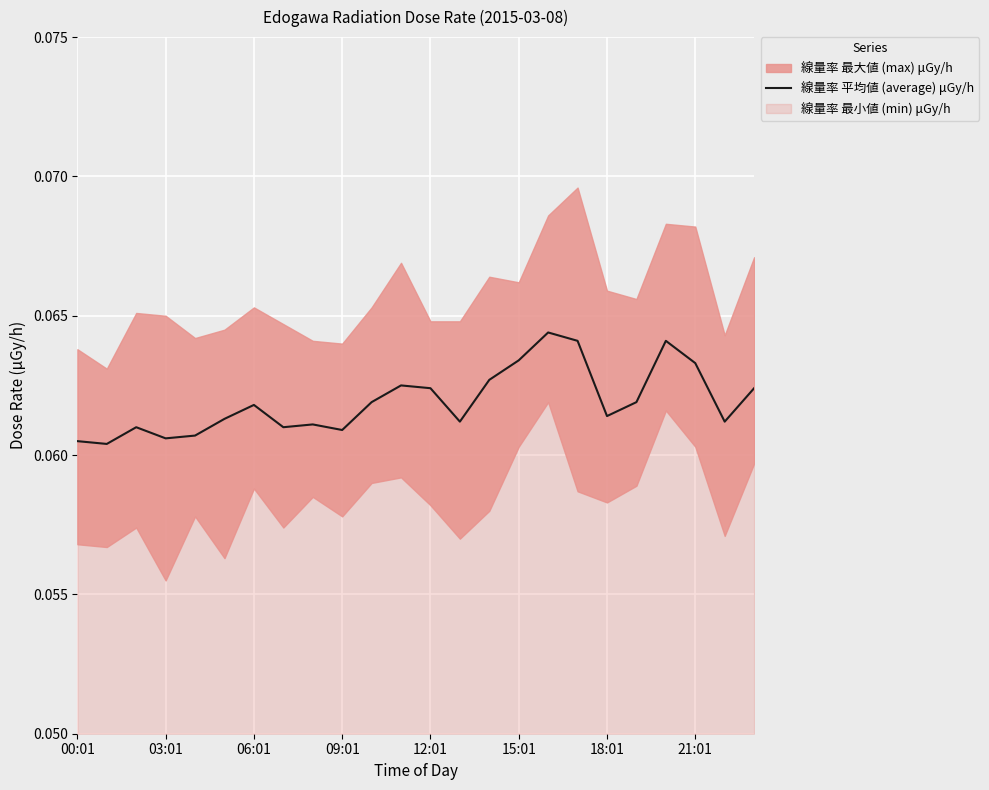

Reading left to right, list all the values displayed in this chart.

0.1	0.1	0.1	0.1	0.1	0.1	0.1	0.1	0.1	0.1	0.1	0.1	0.1	0.1	0.1	0.1	0.1	0.1	0.1	0.1	0.1	0.1	0.1	0.1